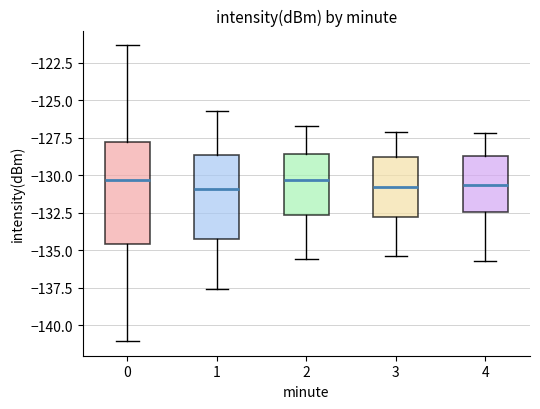

Reading left to right, transcribe this box plot: for each box, give where its median line is, the range the box spans, and where its two whiskers end, as read against the y-axis. The values are not printed on the chart, so give them approximately, as read against the axis.

0: median -130.5, box -134.5 to -127.5, whiskers -141.0 to -121.5
1: median -131.0, box -134.5 to -128.5, whiskers -137.5 to -125.5
2: median -130.5, box -132.5 to -128.5, whiskers -135.5 to -126.5
3: median -130.5, box -132.5 to -128.5, whiskers -135.5 to -127.0
4: median -130.5, box -132.5 to -128.5, whiskers -135.5 to -127.0